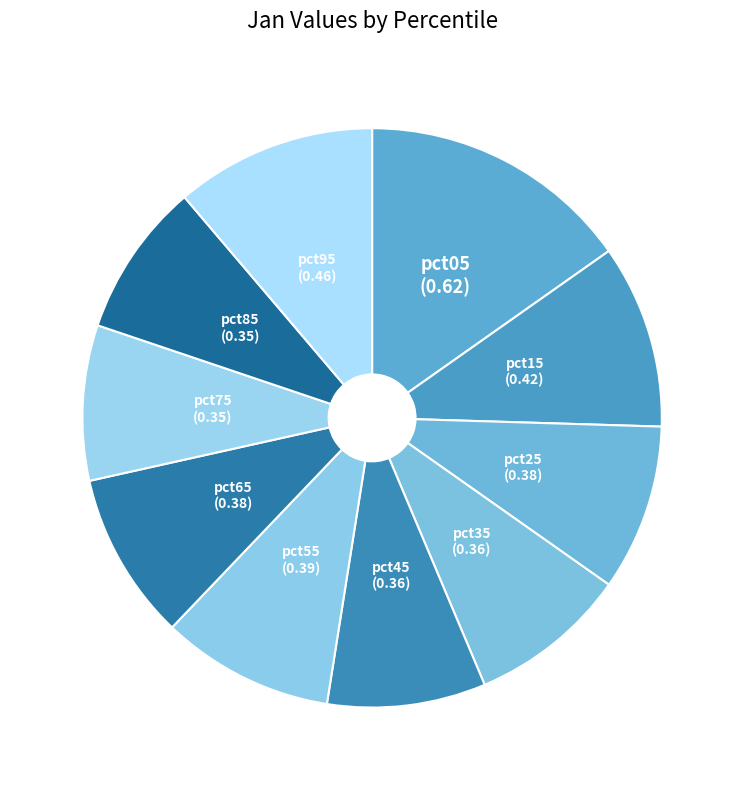

What is the largest slice in the pie chart?

pct05